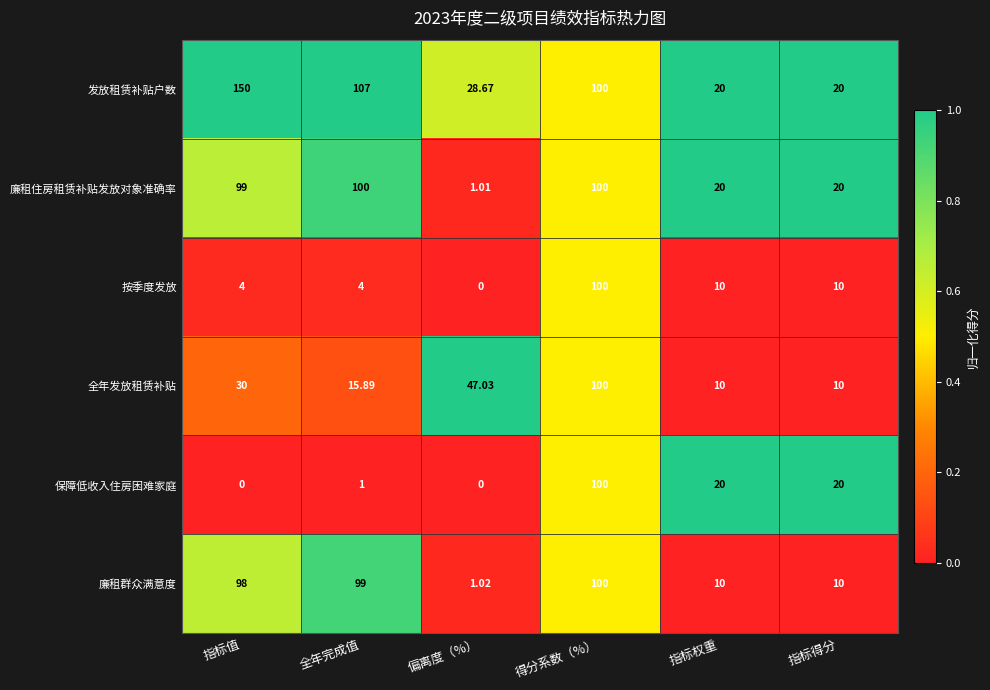

What is the maximum value shown in the chart?

150.0